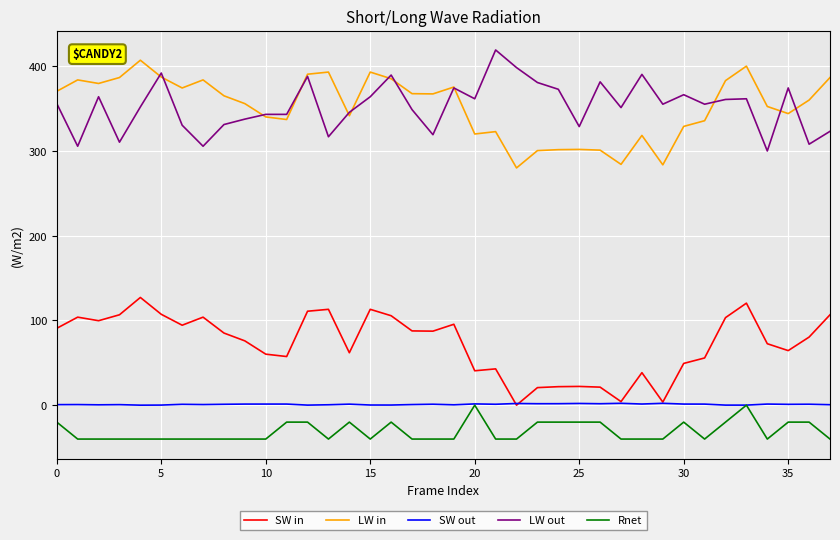

What is the difference between the second highest and minimum values in the SW out series?

2.2